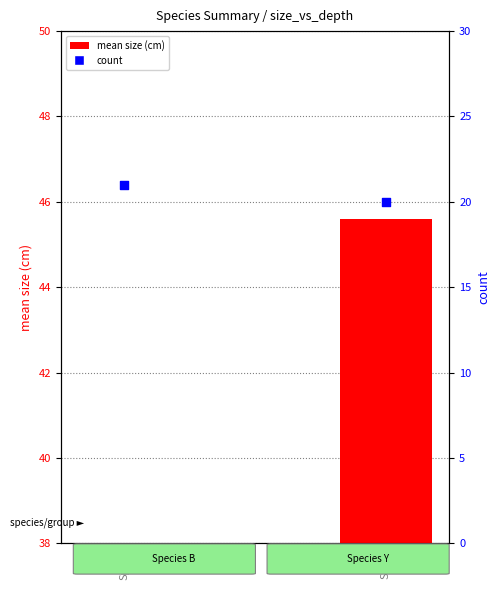

Which series contains the highest Y value?

mean size